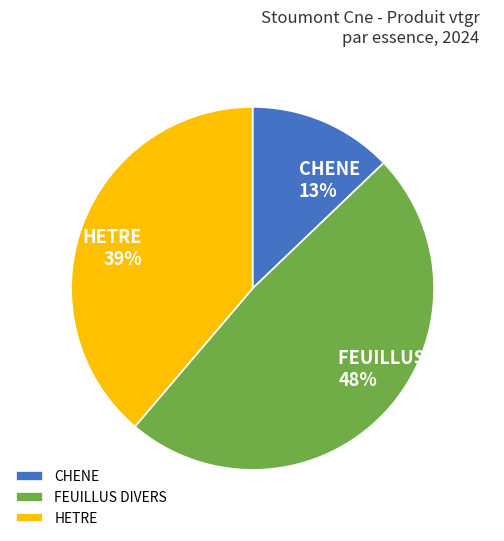

How many slices are in this pie chart?

3